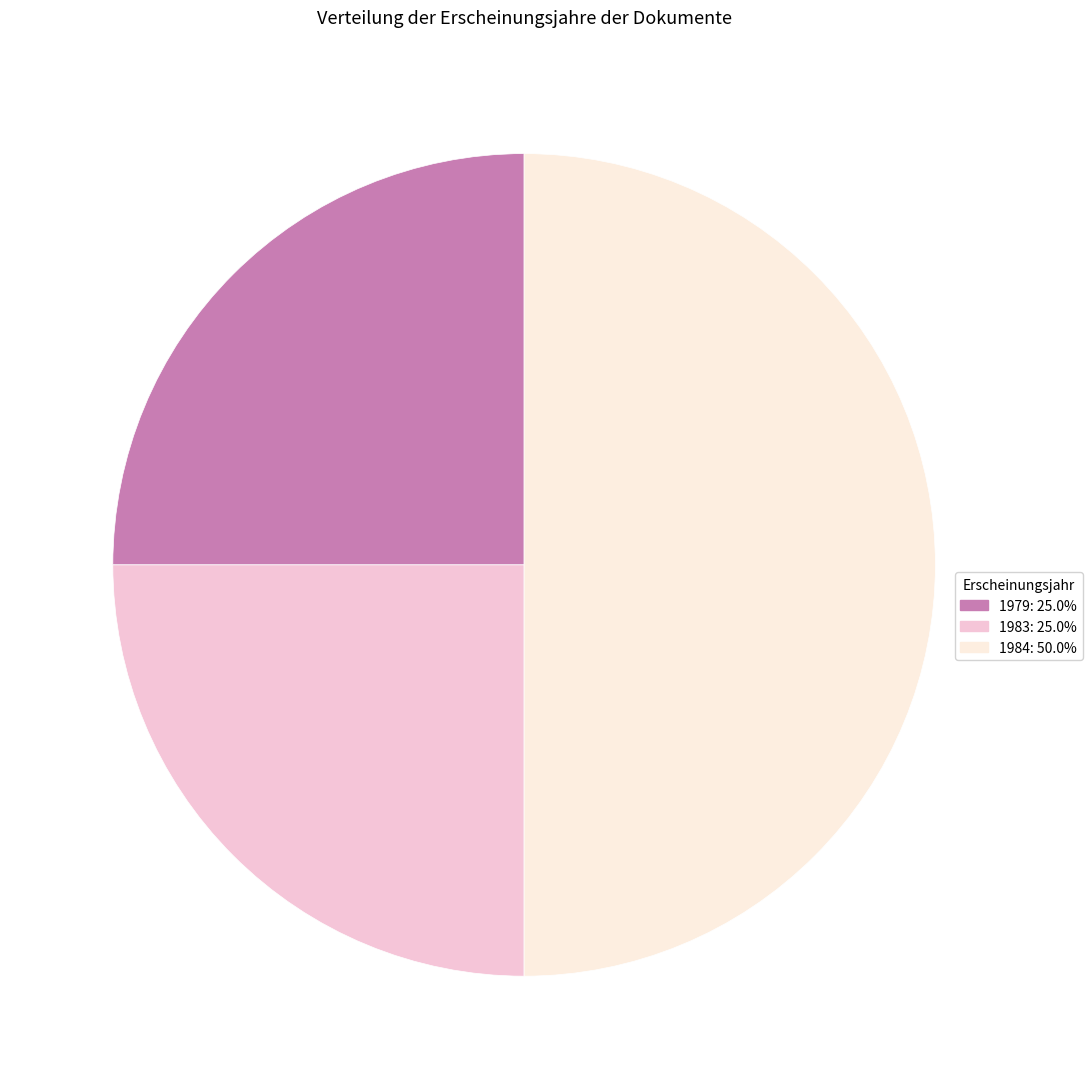

Approximately how many times larger is the value at 1983 compared to 1979?

1.0